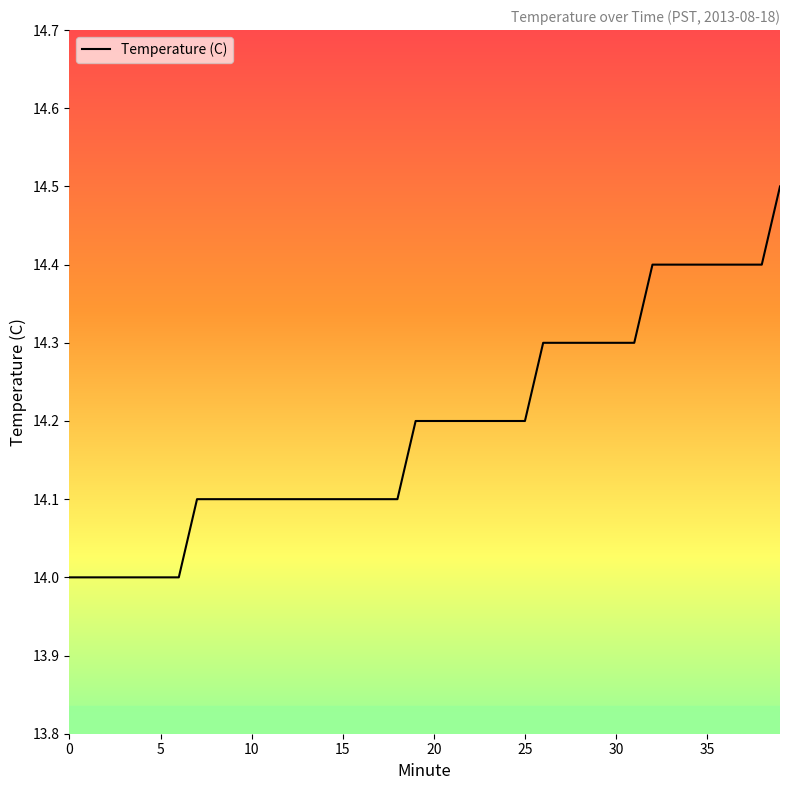

What is the minimum value shown in the chart?

14.0